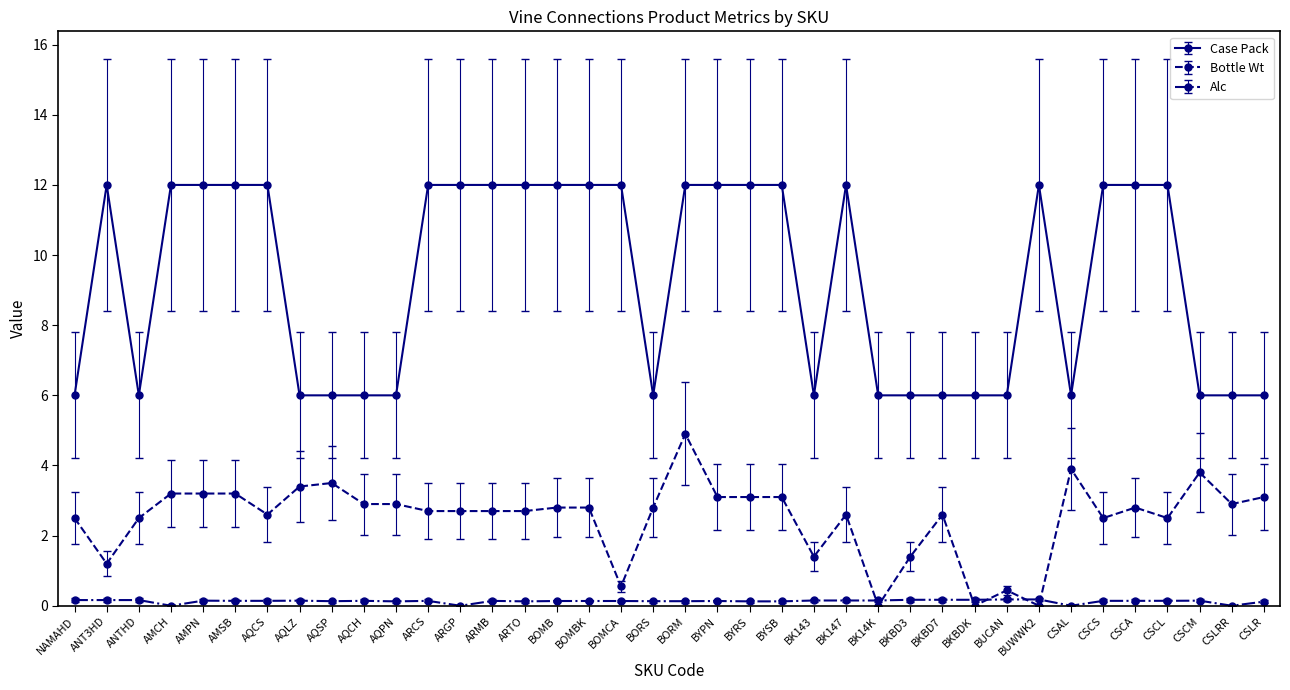

What is the greatest value displayed?

12.0